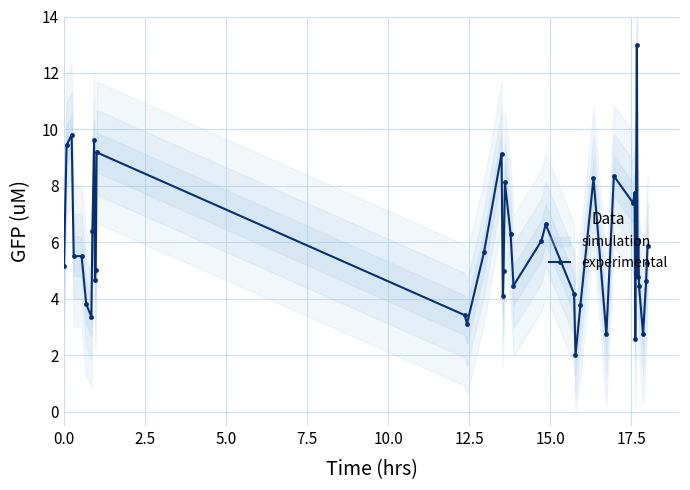

True or false: there are more than 2 points higher than both neighbors.

True